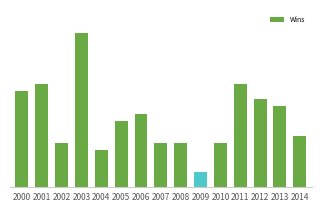

What is the change in value from 2003 to 2010?

-15